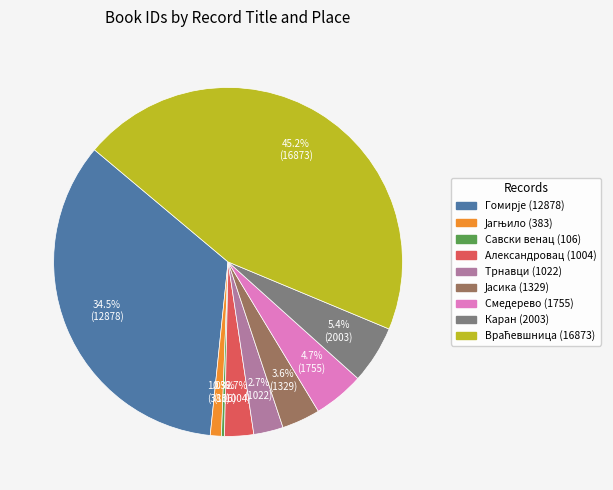

Is there any slice that represents more than half of the pie?

No